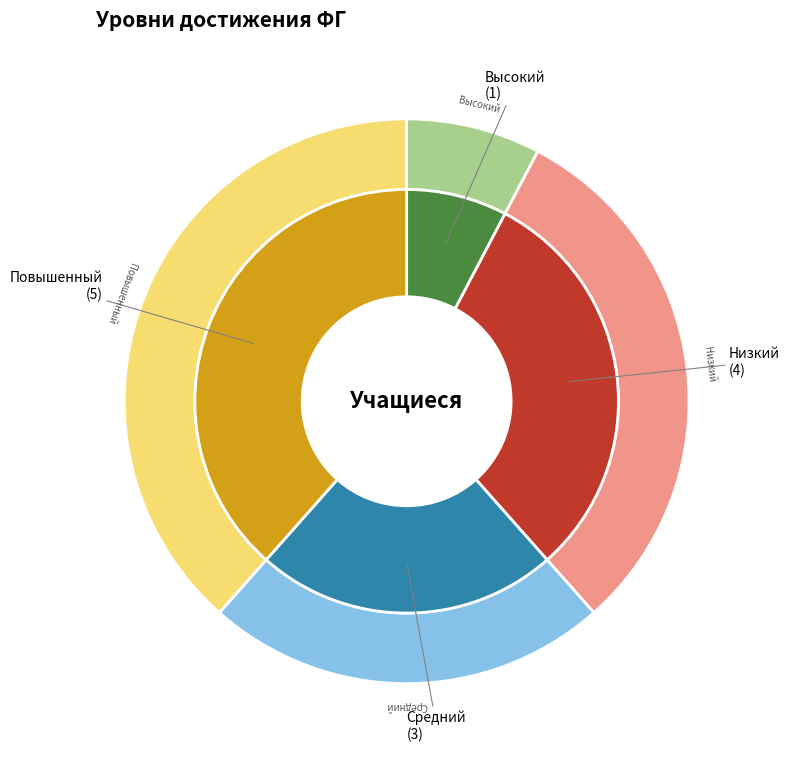

Does Низкий account for over 50% of the chart?

No